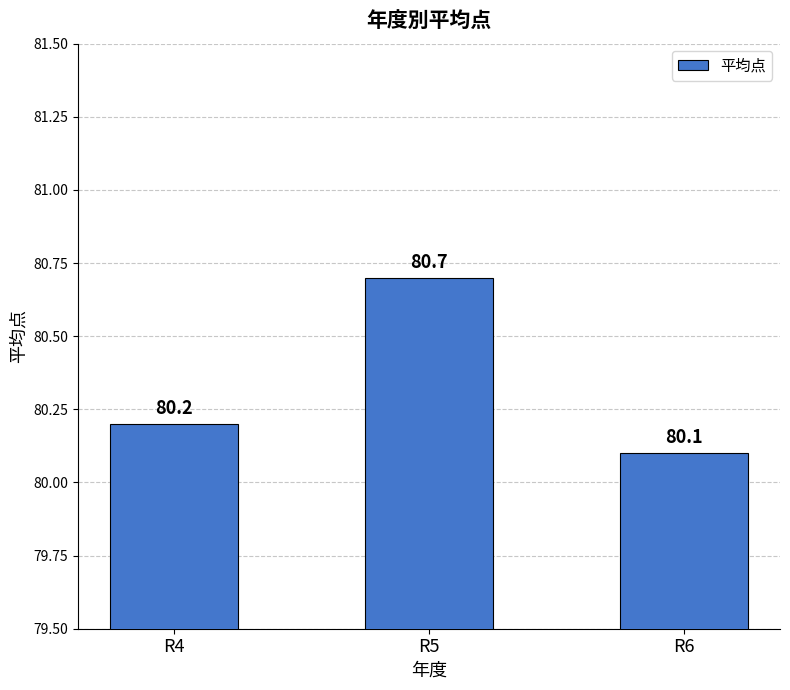

What is the change in value from R5 to R6?

-0.6